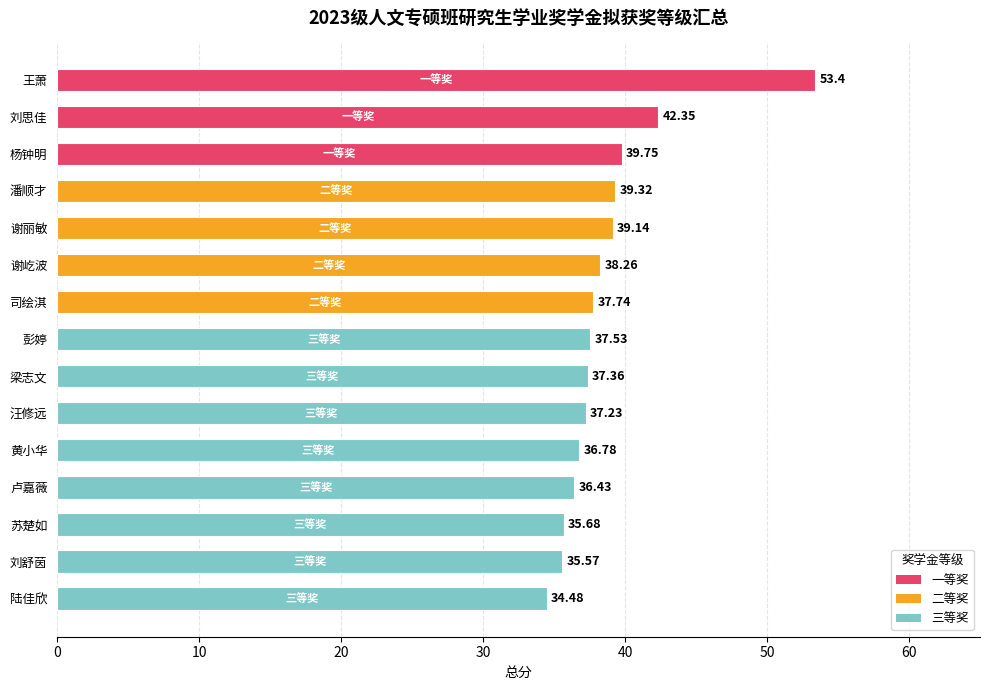

What is the average value?

38.7